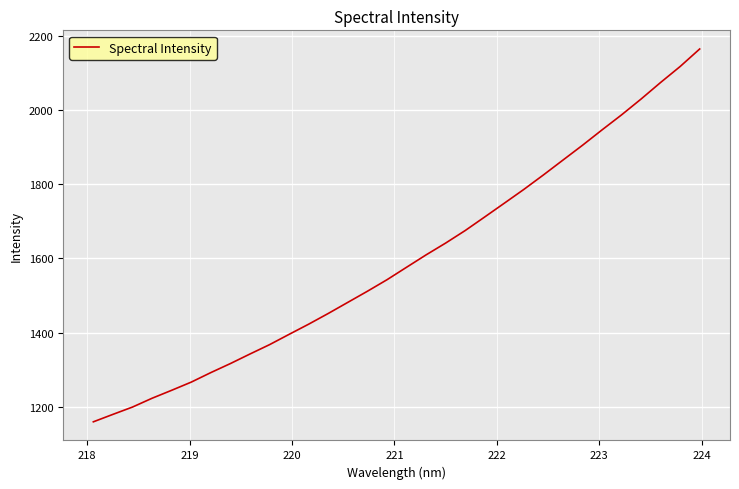

What is the difference between the maximum and minimum values?

1005.3